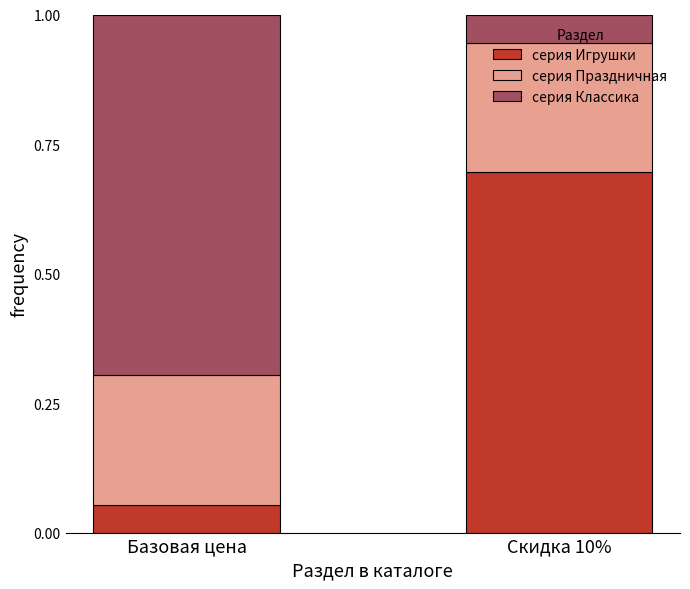

At which label is серия Игрушки closest to 0?

Базовая цена